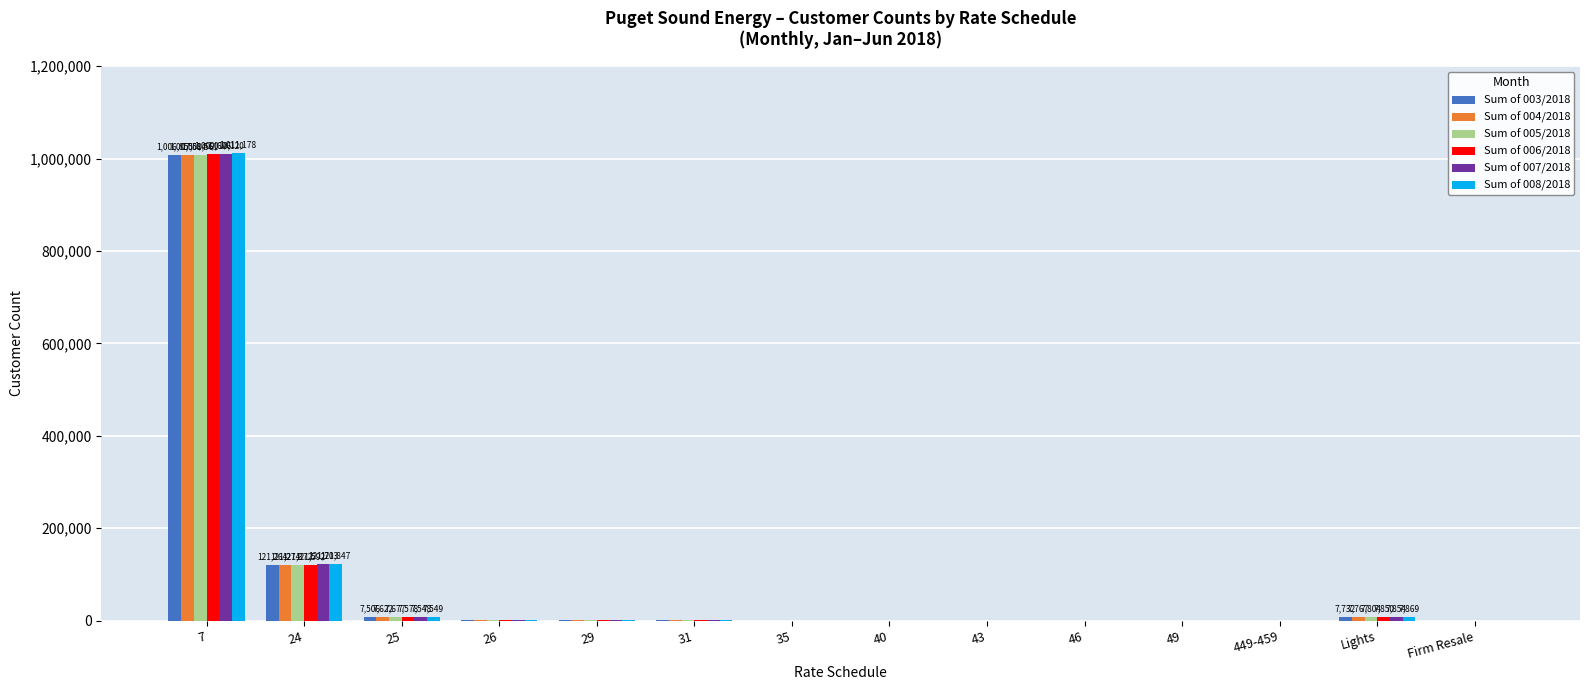

What is the maximum value shown in the chart?

1011178